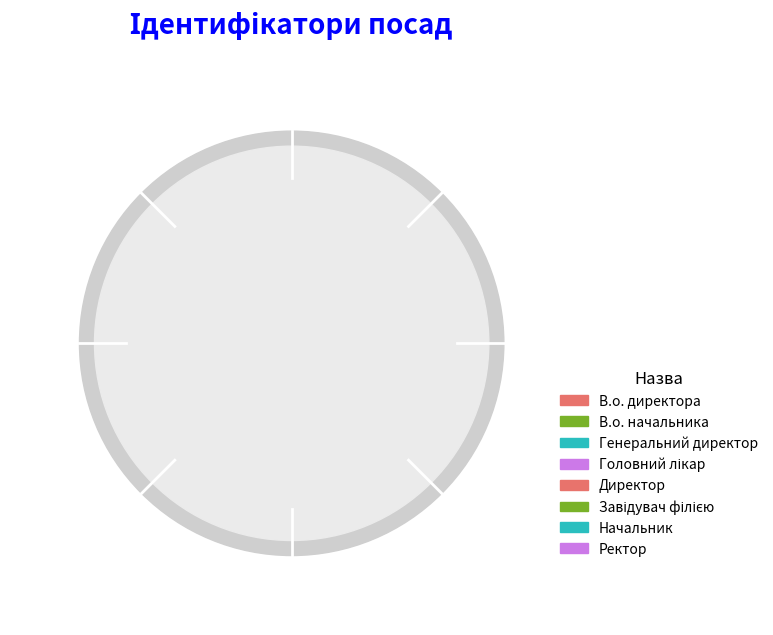

What is the change in value from В.о. директора to Директор?

+1